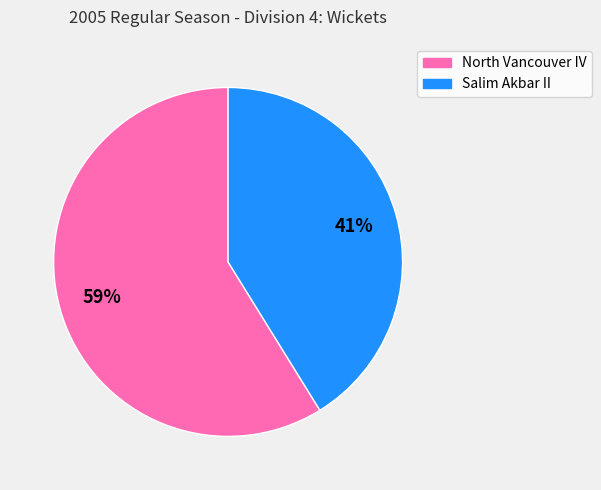

To the nearest percent, what is the combined percentage of North Vancouver IV and Salim Akbar II?

100%